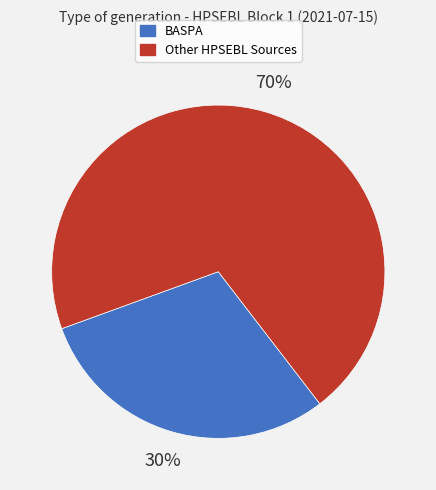

To the nearest percent, what is the difference between the largest and smallest slice percentages?

40%